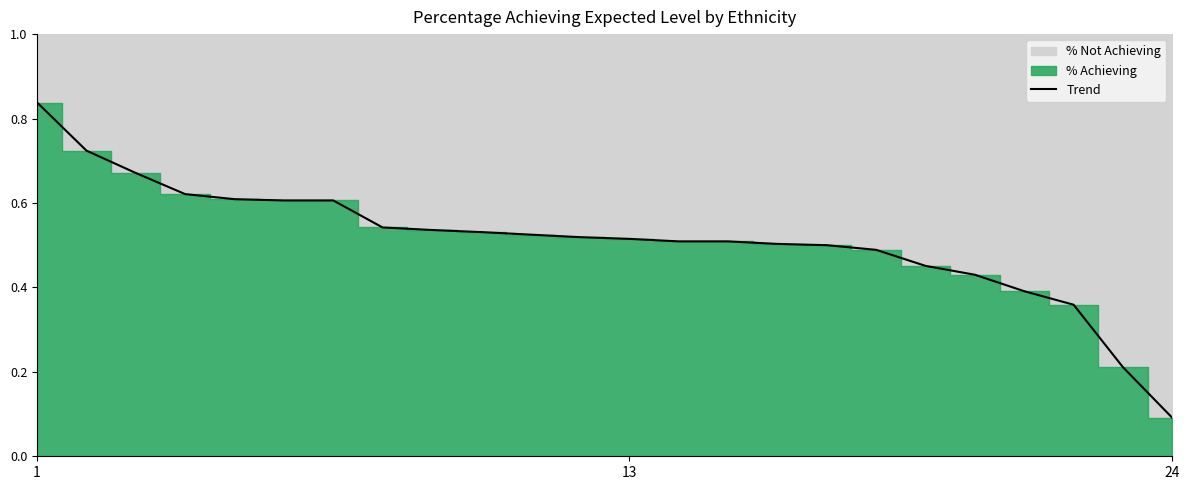

The value at 6 is 0.6. True or false?

True